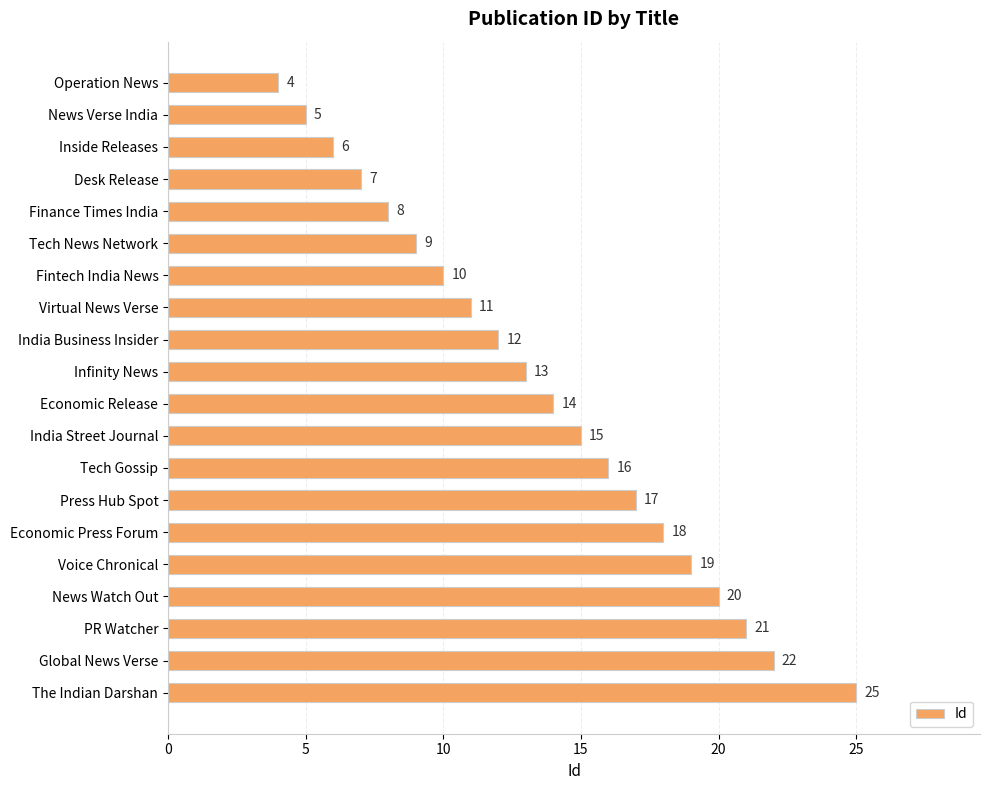

What is the approximate value at Virtual News Verse?

11